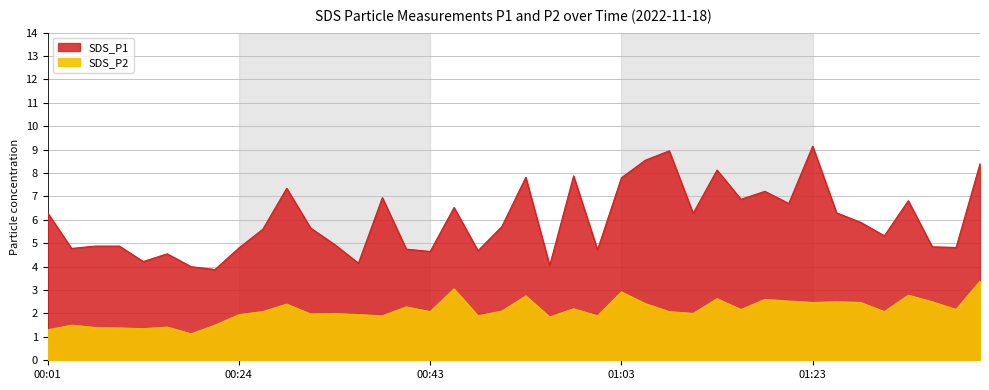

What is the lowest value of the SDS_P2 series?

1.1